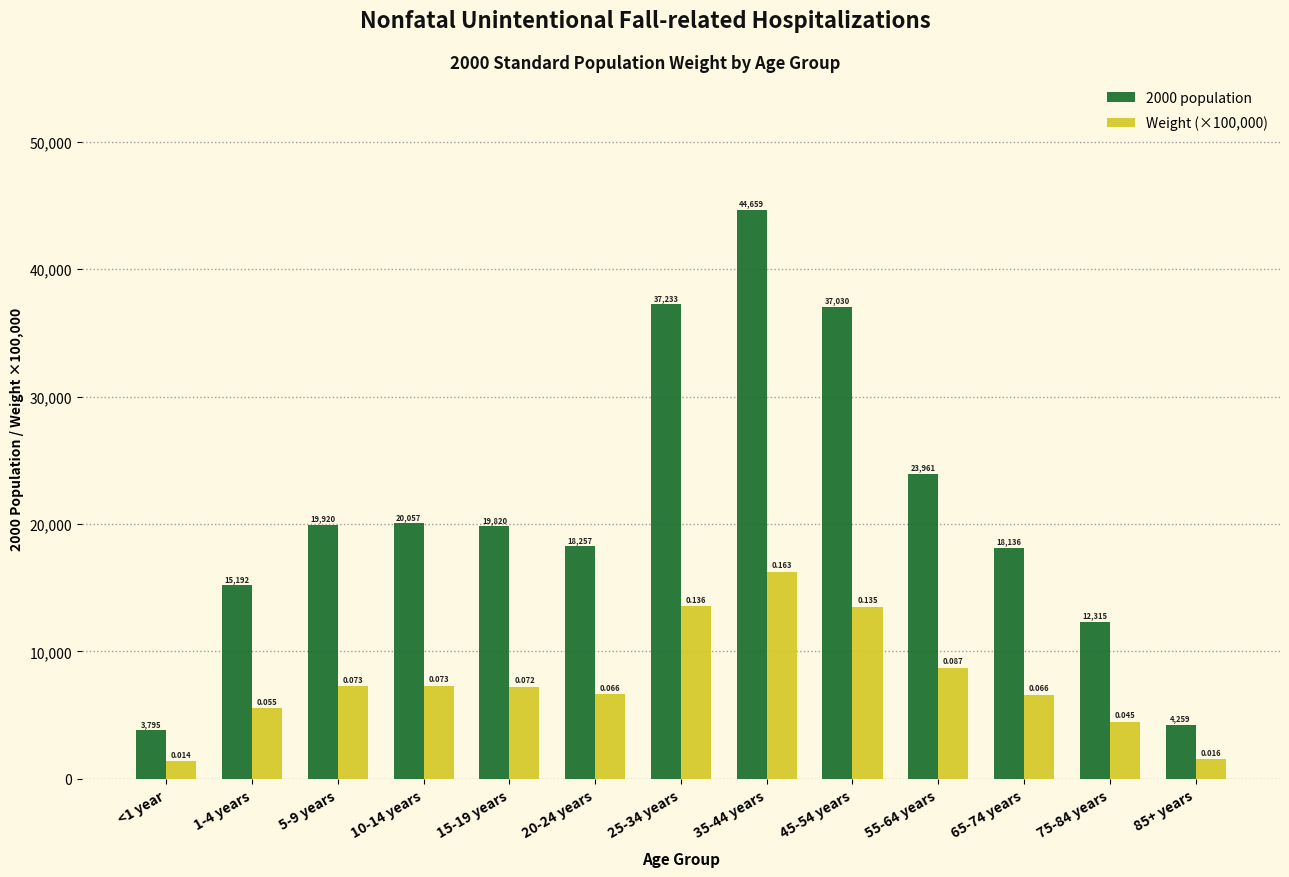

What is the greatest value displayed?

44659.0